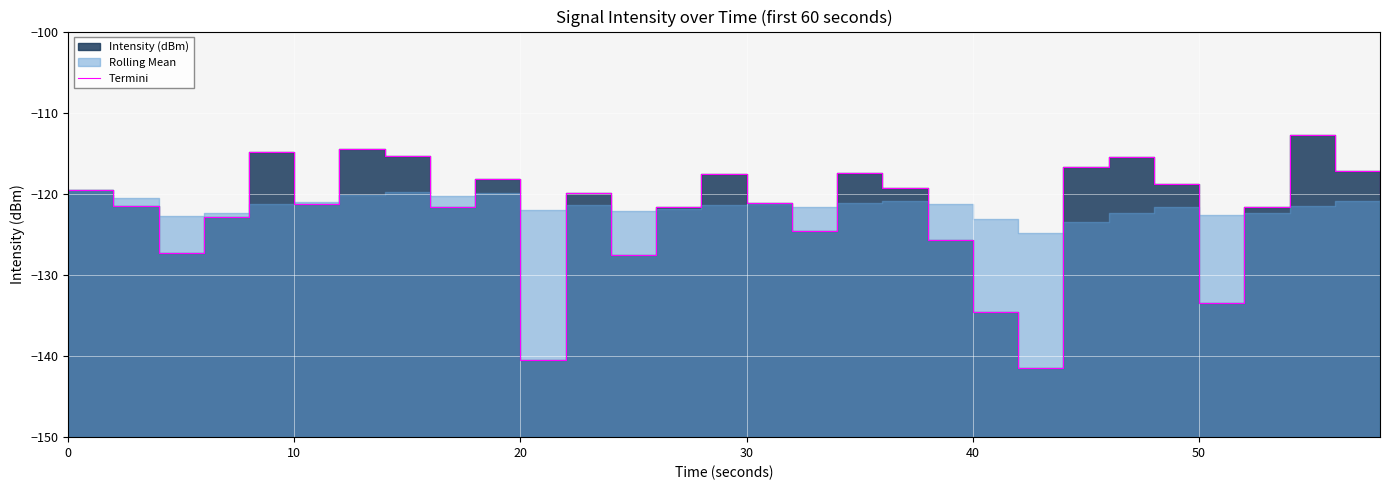

Reading right to left, list all the values displayed in this chart.

-120.1	-117.2	-112.8	-121.6	-133.4	-118.8	-115.4	-116.7	-141.4	-134.6	-125.7	-119.3	-117.4	-124.6	-121.2	-117.5	-121.7	-127.6	-119.9	-140.5	-118.2	-121.6	-115.3	-114.4	-121.2	-114.9	-122.8	-127.3	-121.5	-119.6